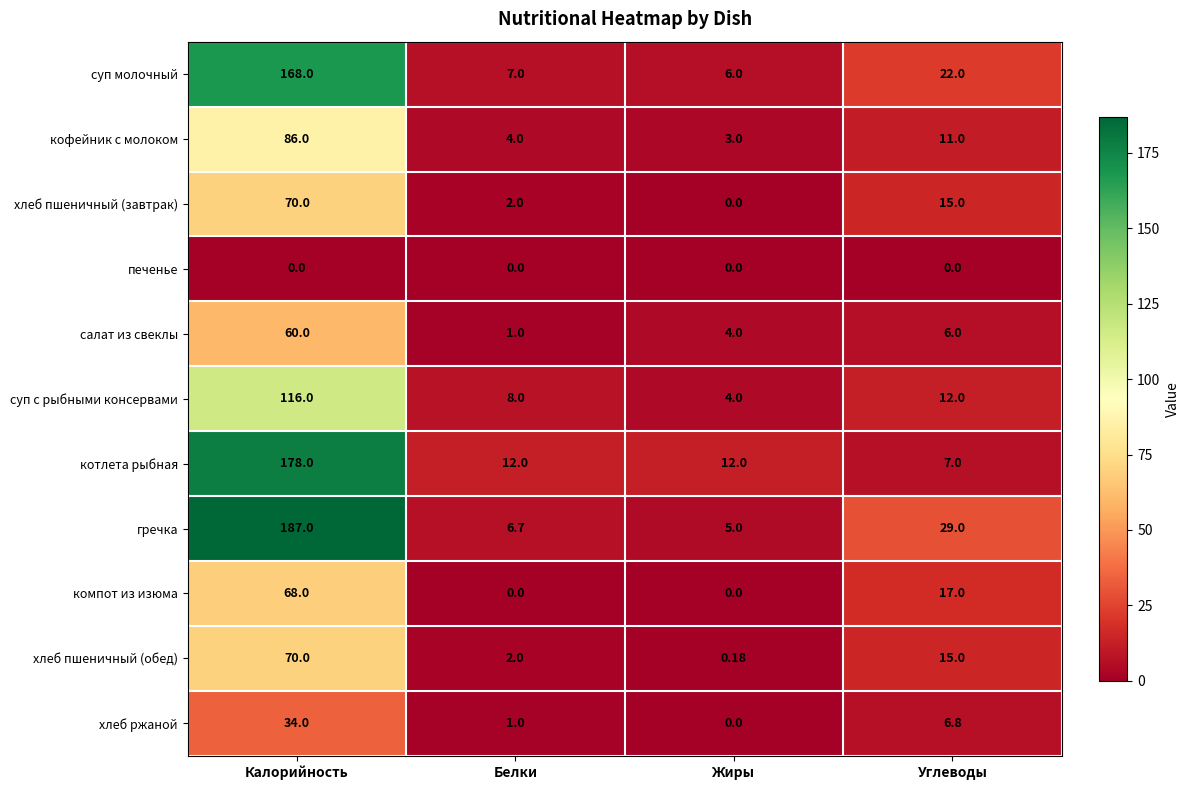

At which label is компот из изюма closest to 34?

Углеводы